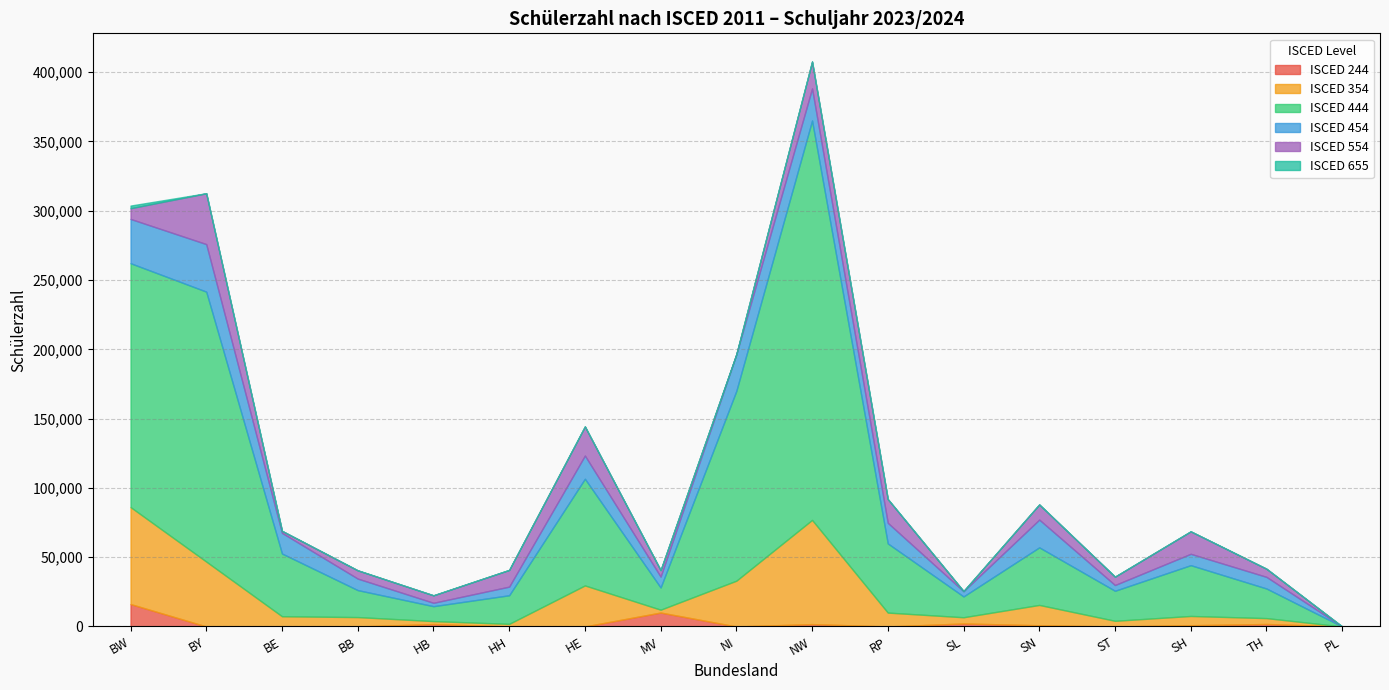

What is the label of the 16th point from the right?

BY